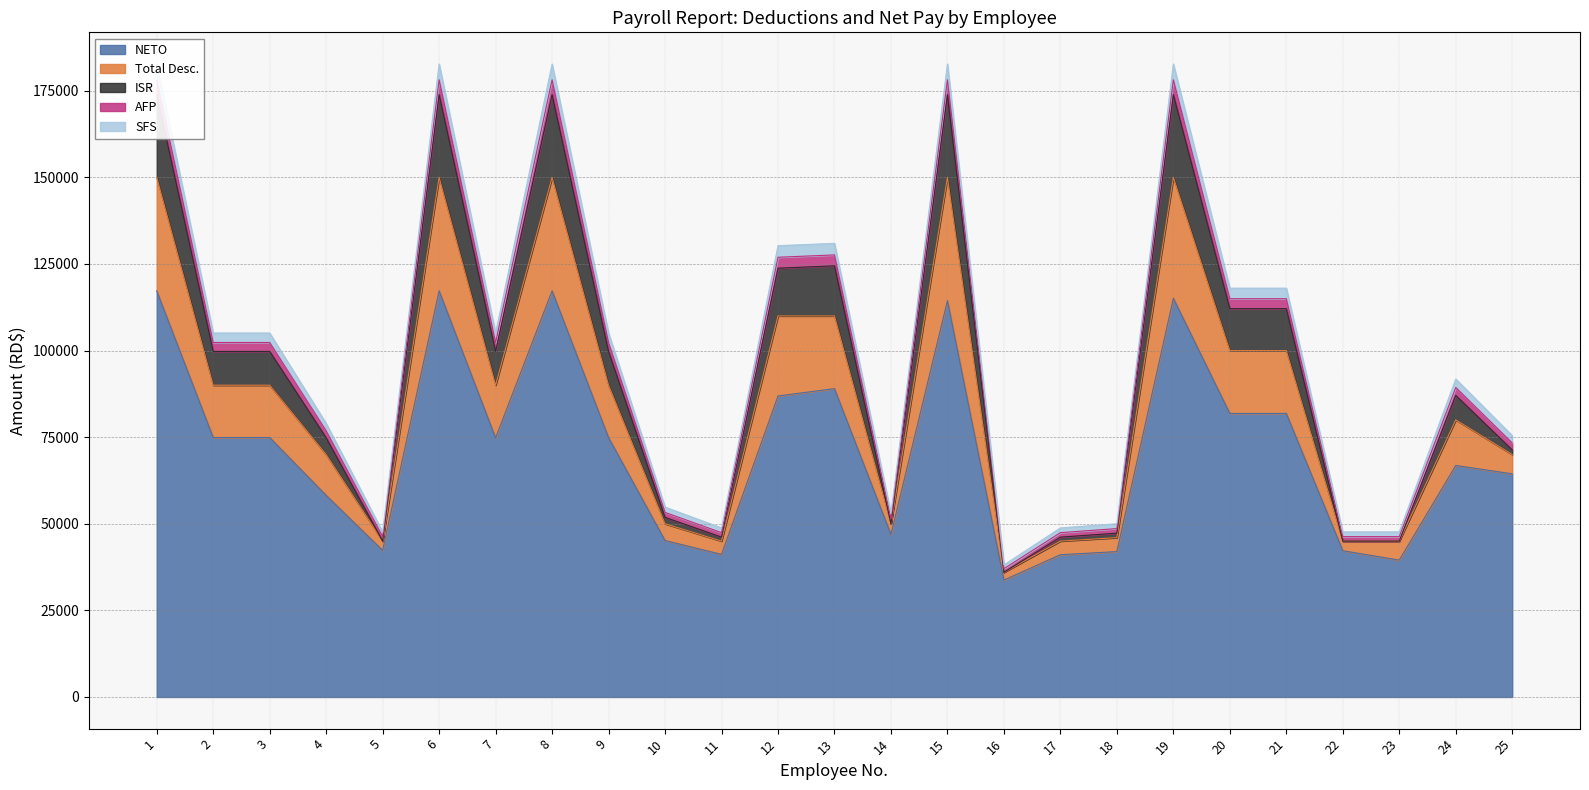

True or false: ISR has more than 0 interior local peaks.

True